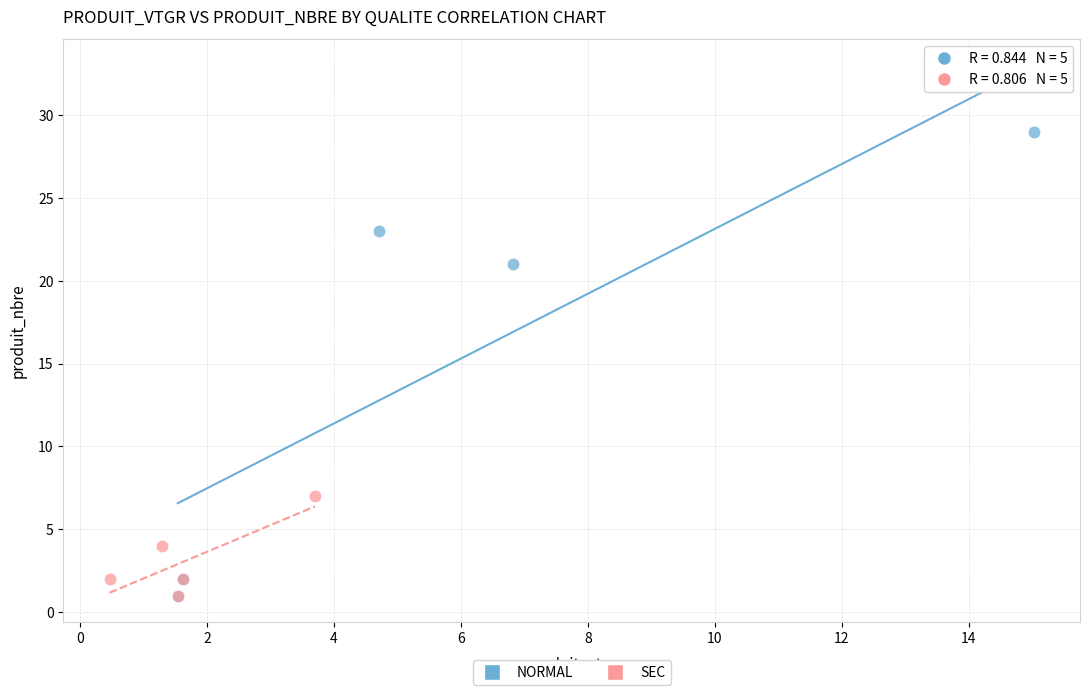

Which series has the widest spread of Y values?

NORMAL